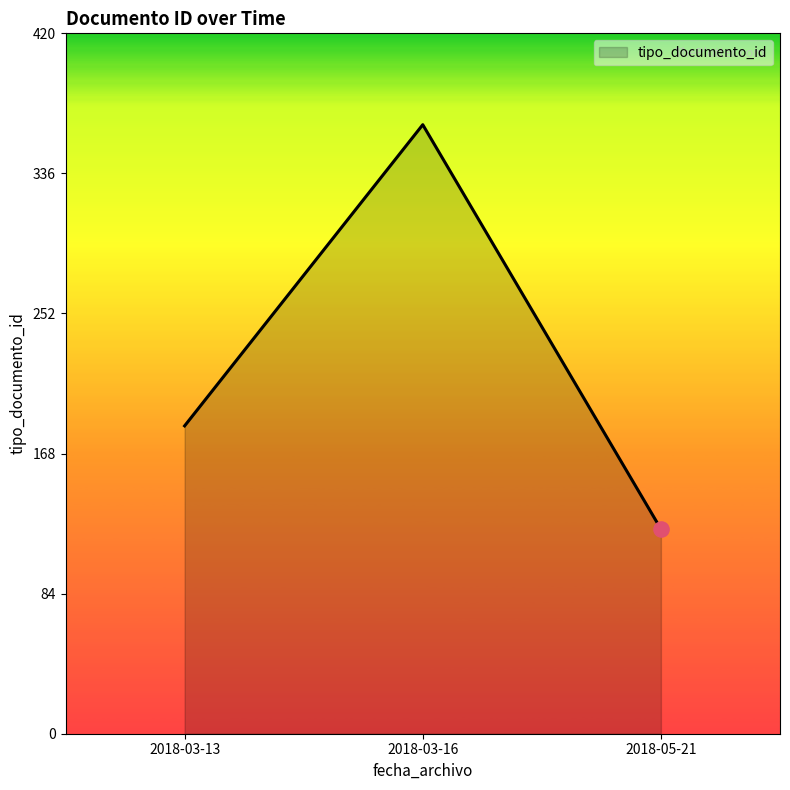

Which has a higher value, 2018-03-13 or 2018-05-21?

2018-03-13